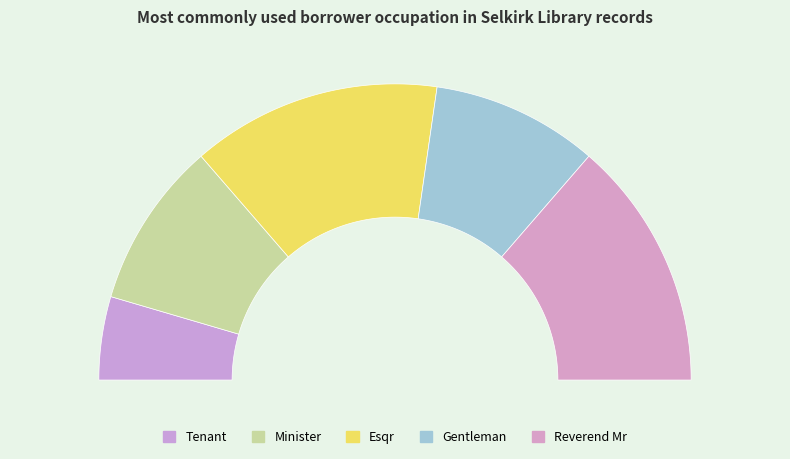

Combined, what portion of the pie is Tenant and Esqr?

36.4%